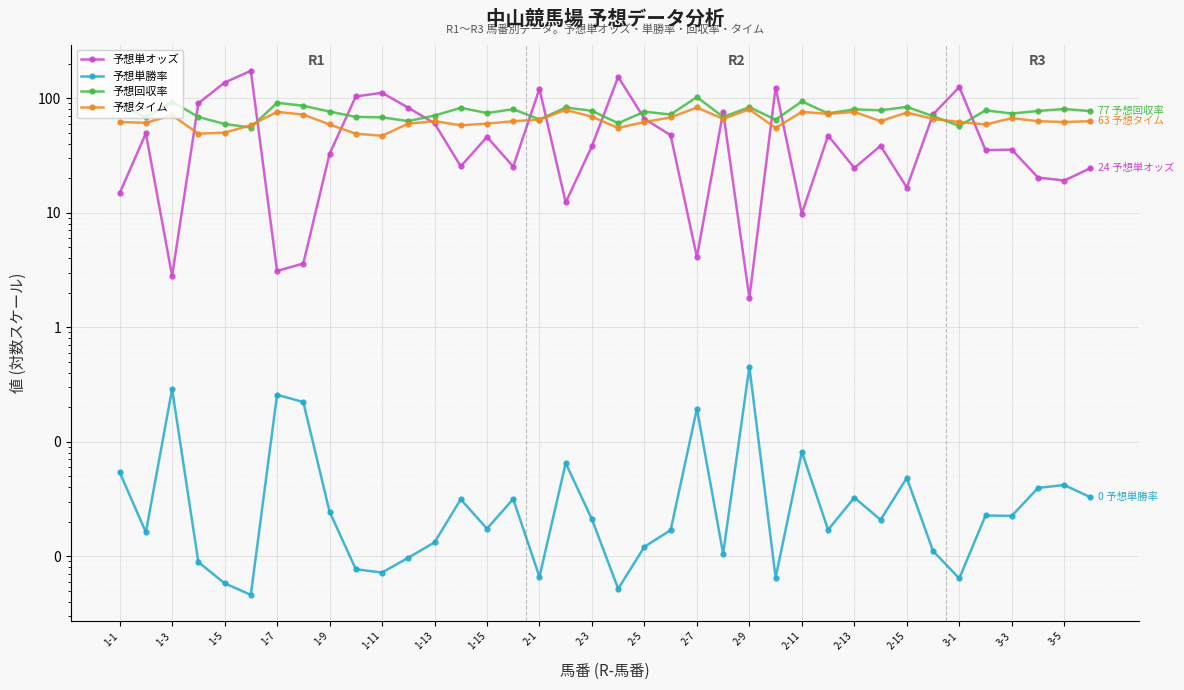

True or false: 予想単オッズ has a value of 7.3 at 3-3.

False